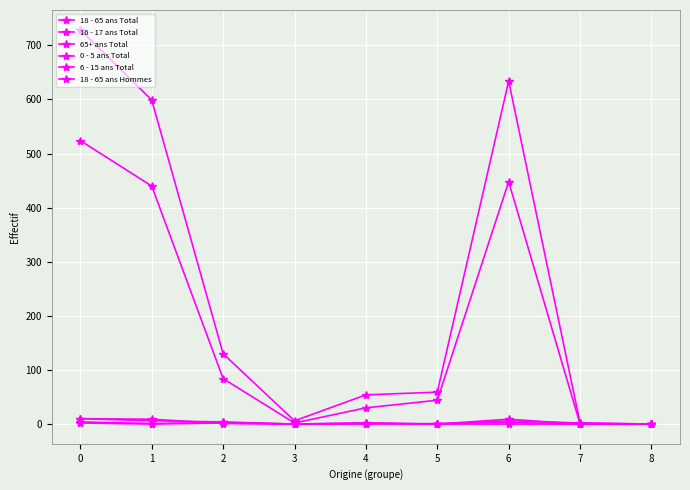

Where is the first local minimum for 16 - 17 ans Total?

3